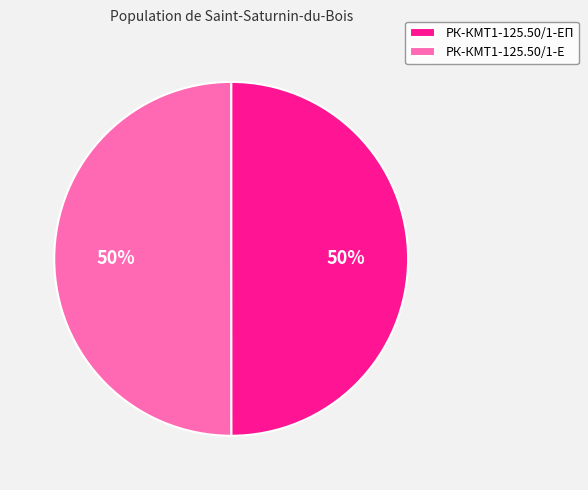

To the nearest percent, what is the average slice percentage?

50%